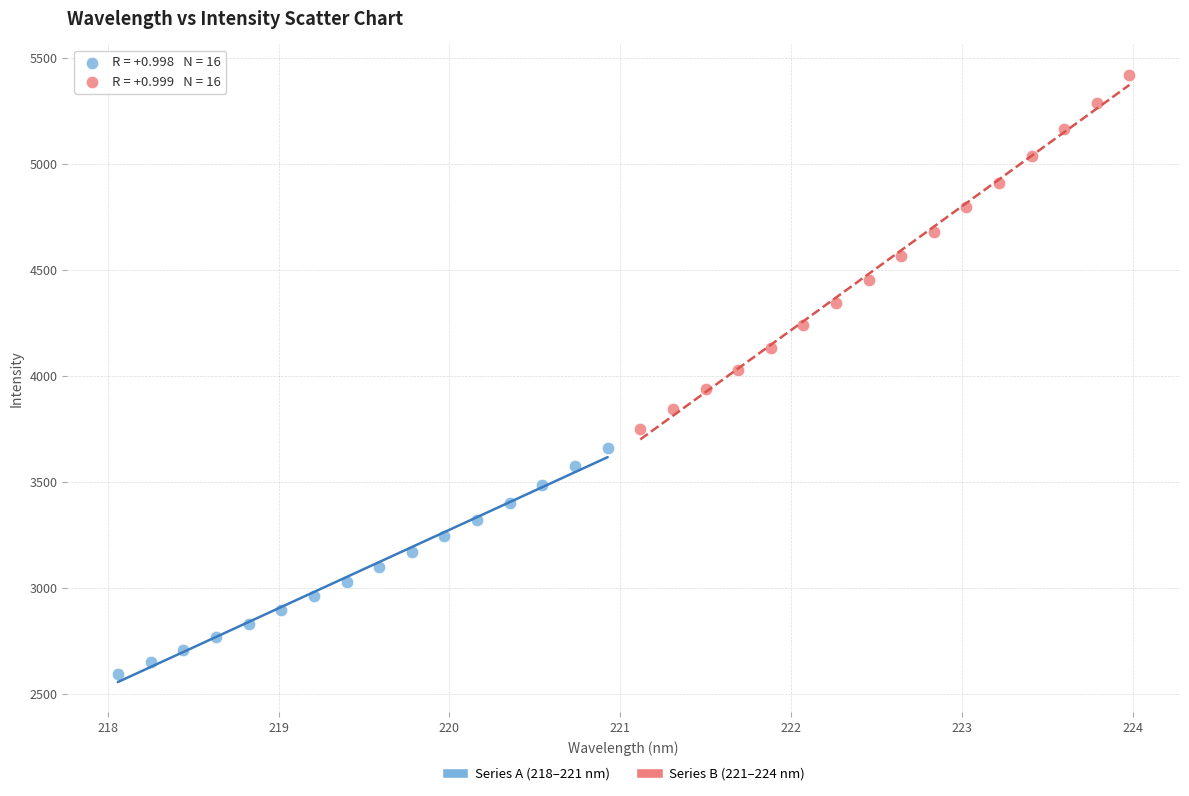

Which series has the widest spread of Y values?

Series B (221–224 nm)